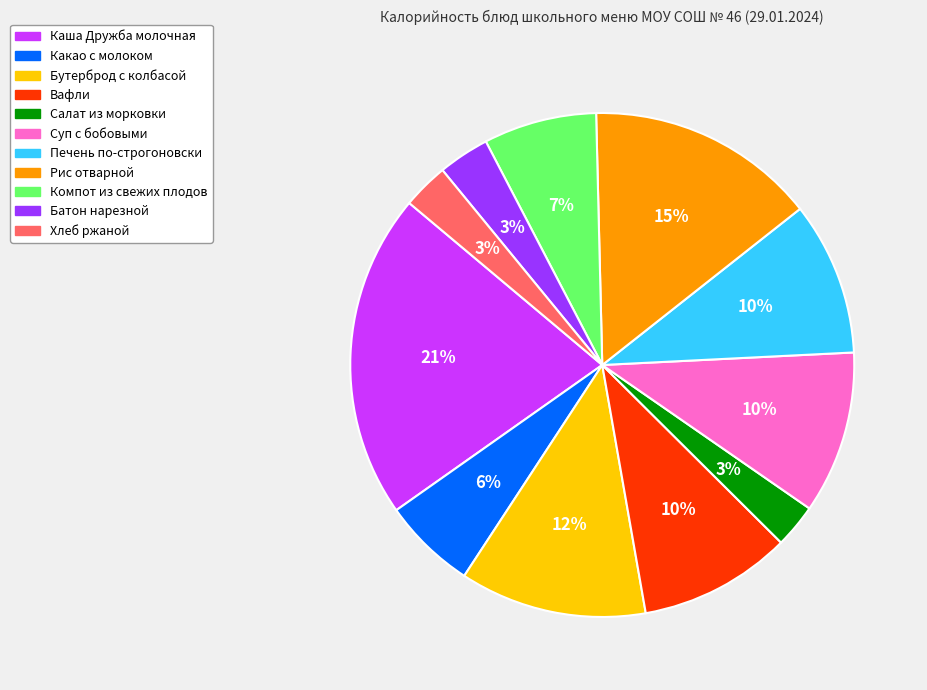

Does any single category account for the majority?

No